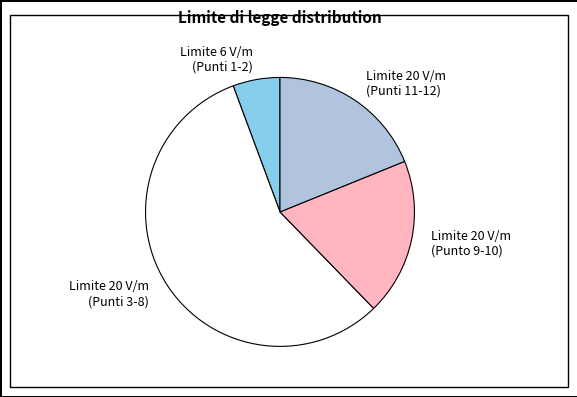

Which category has the smallest portion of the pie?

Limite 6 V/m (Punti 1-2)